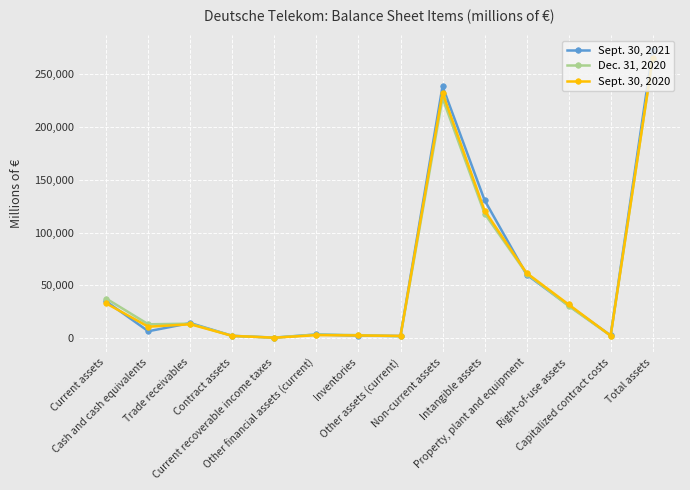

What is the value of the Dec. 31, 2020 point at the 13th from the left?

2192